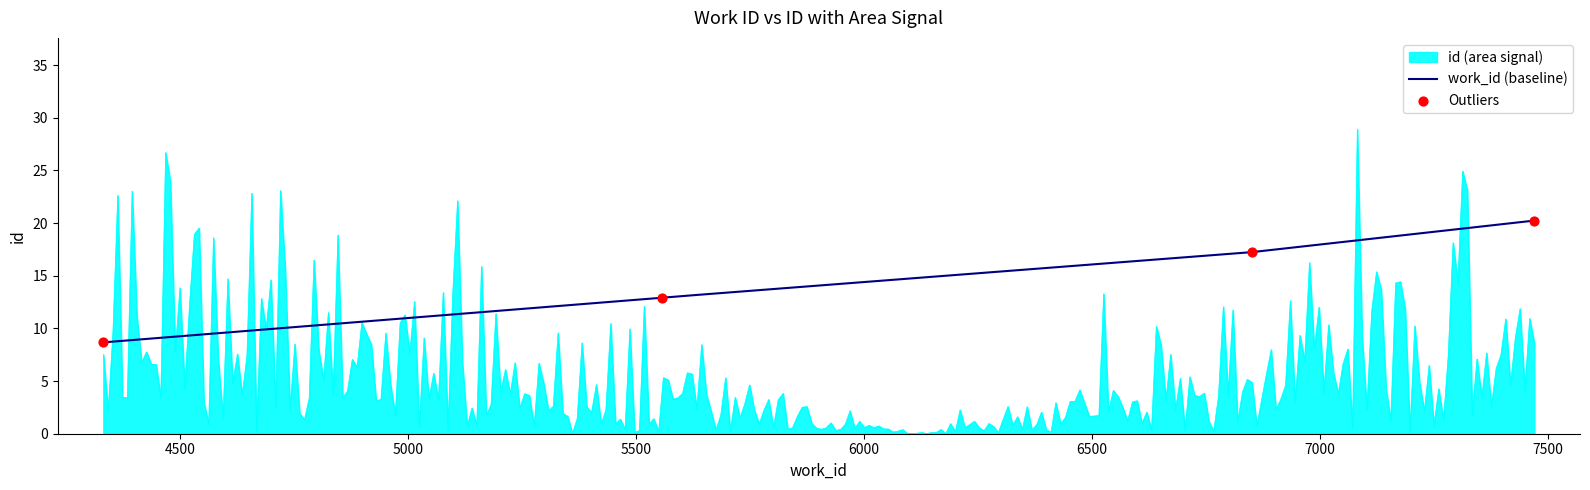

Approximately how many times larger is the value at 4332 compared to 7470?

0.4